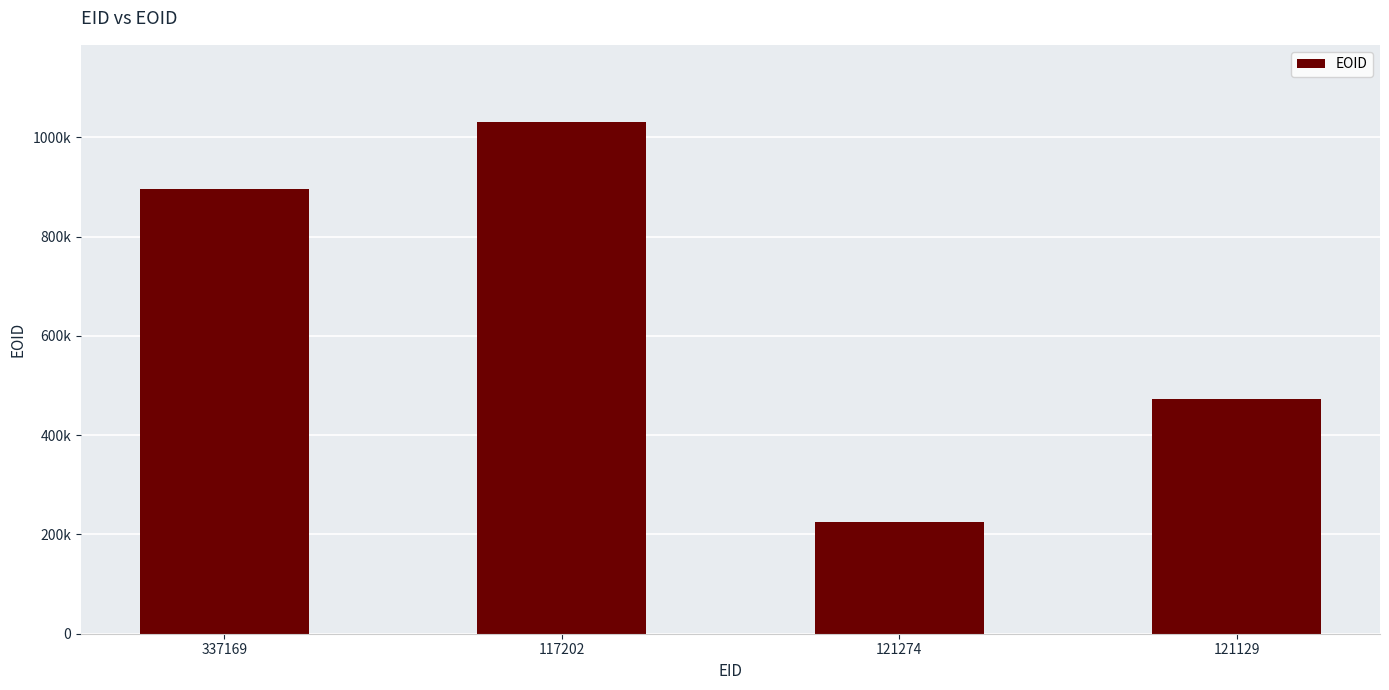

True or false: the data shows 472526 at 121129.

True